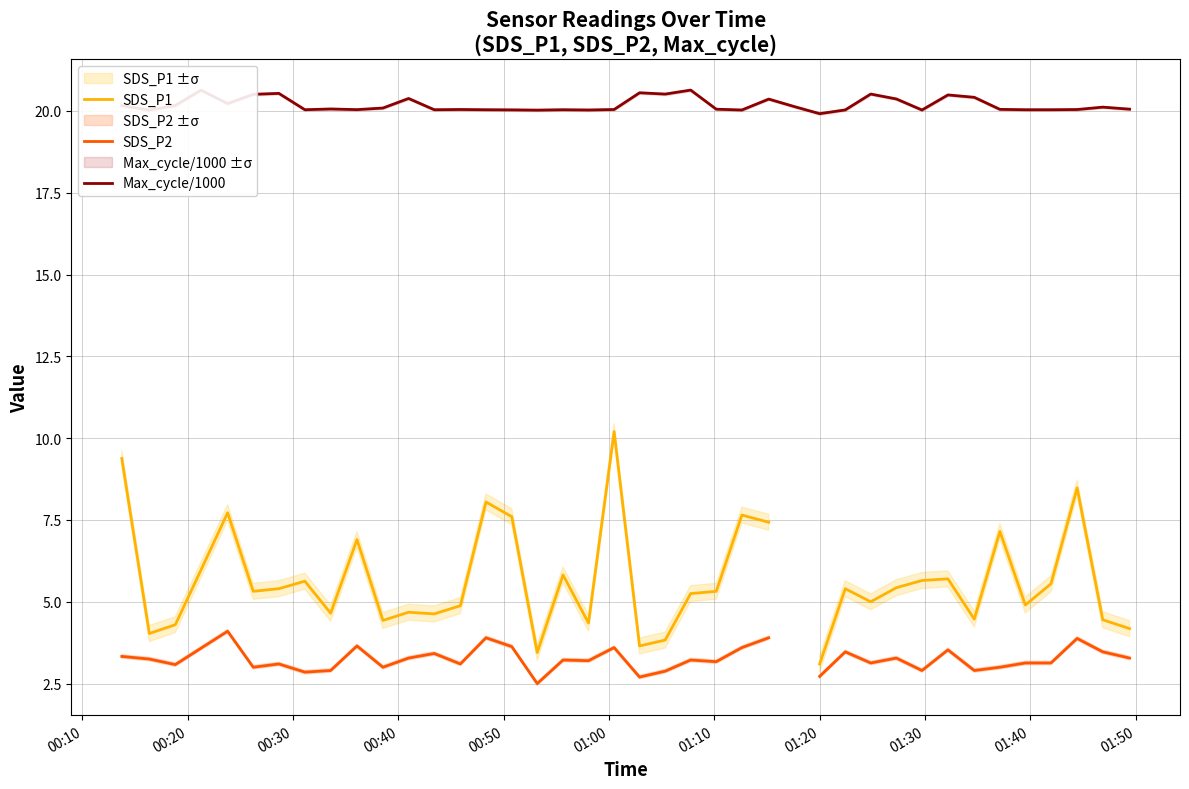

What is the highest value of the Max_cycle/1000 series?

20.6